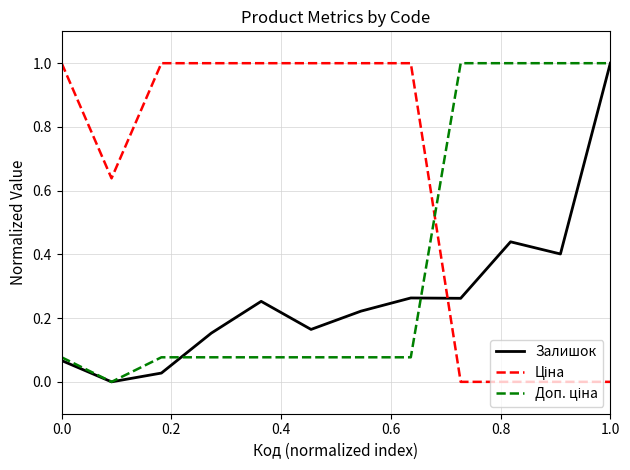

Rank the series by their average value, from highest to lowest.

Ціна, Доп. ціна, Залишок